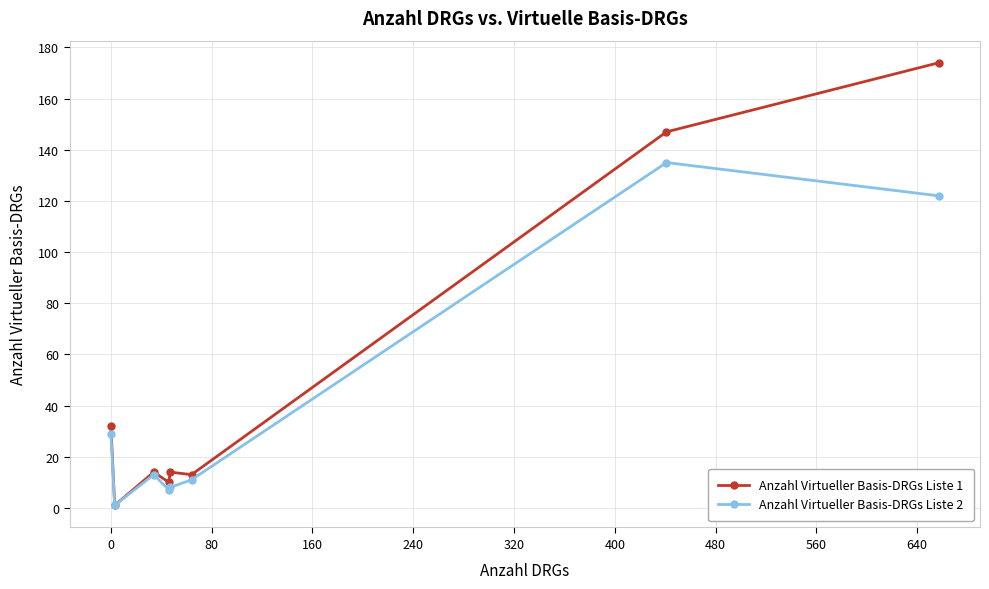

Rank the series by their average value, from highest to lowest.

Anzahl Virtueller Basis-DRGs Liste 1, Anzahl Virtueller Basis-DRGs Liste 2